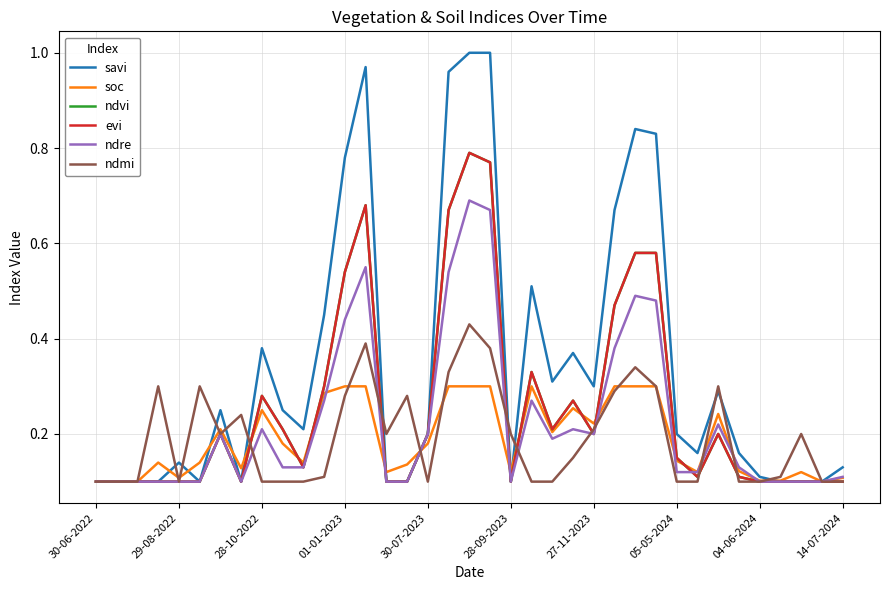

Is this an area chart (filled region under the line)?

No